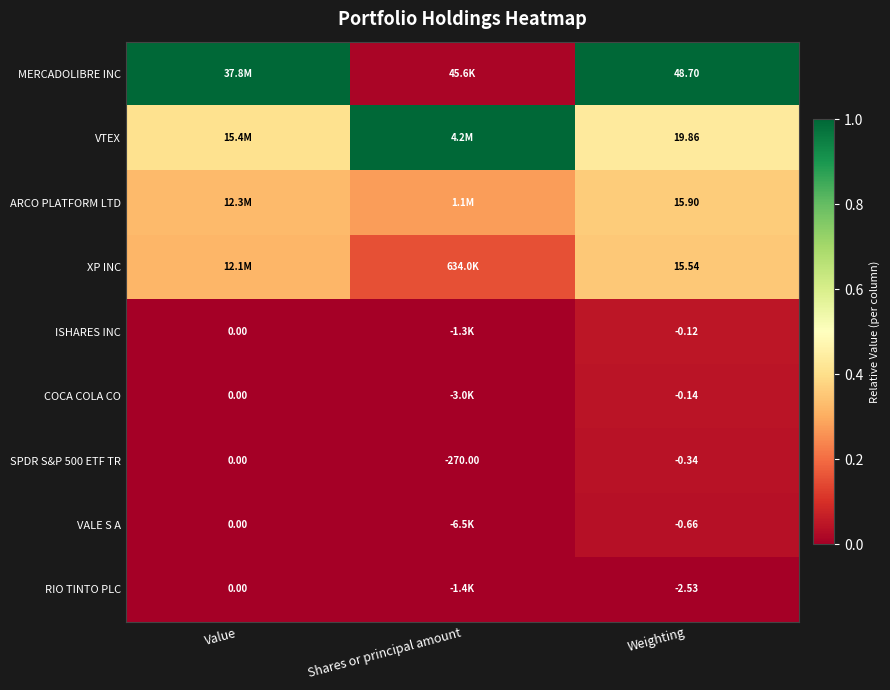

At which label does SPDR S&P 500 ETF TR reach its peak?

Value